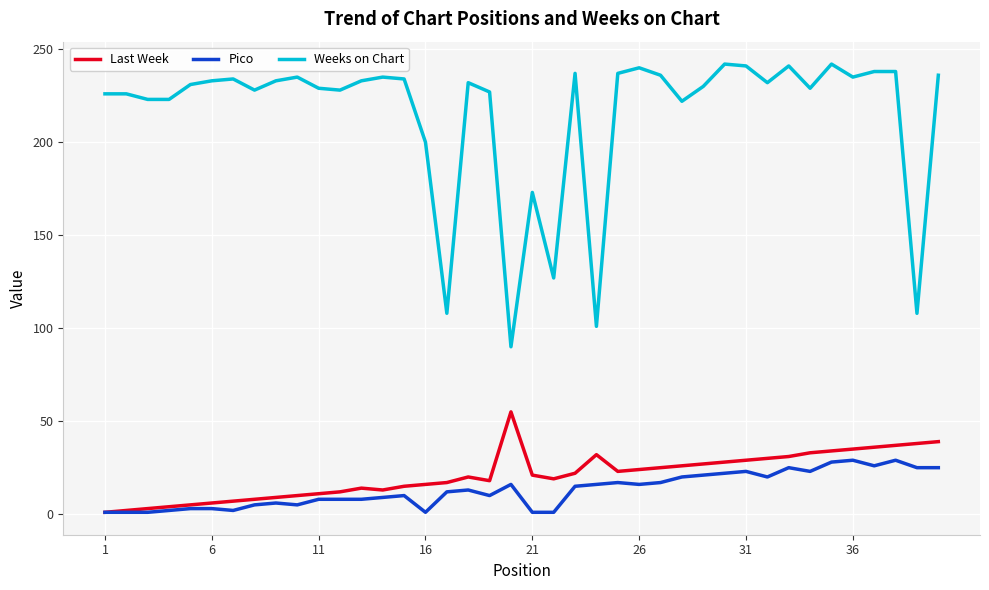

Which series has the widest spread of values?

Weeks on Chart